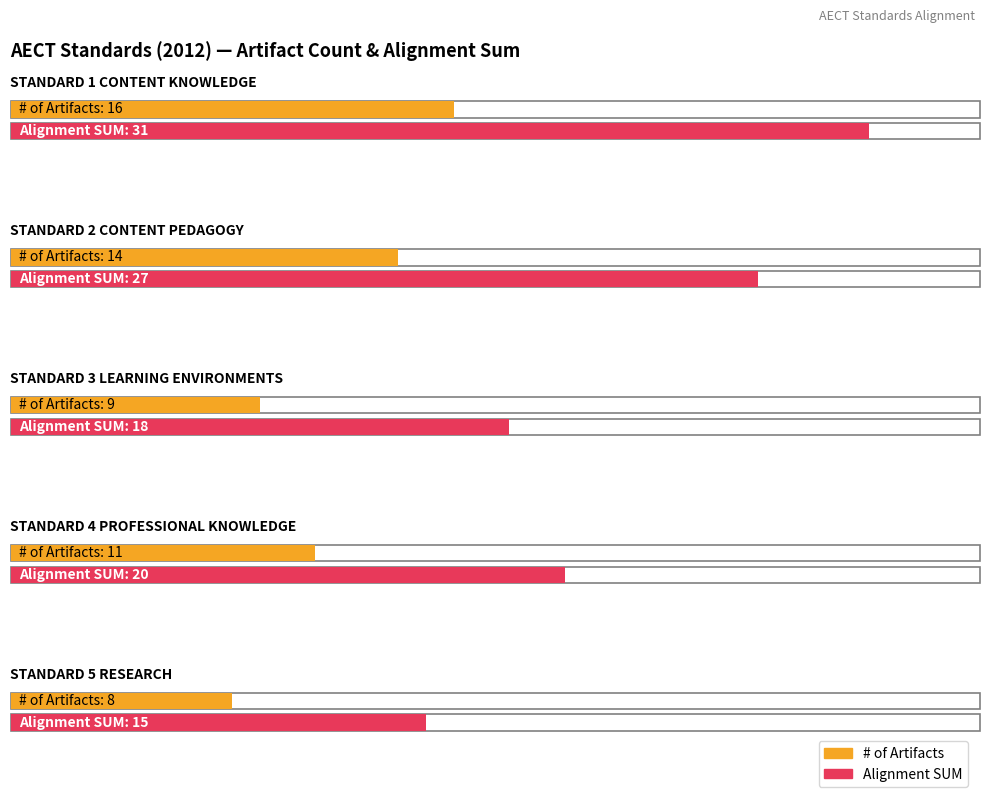

The SUM series shows 15 at STANDARD 5
RESEARCH. True or false?

True